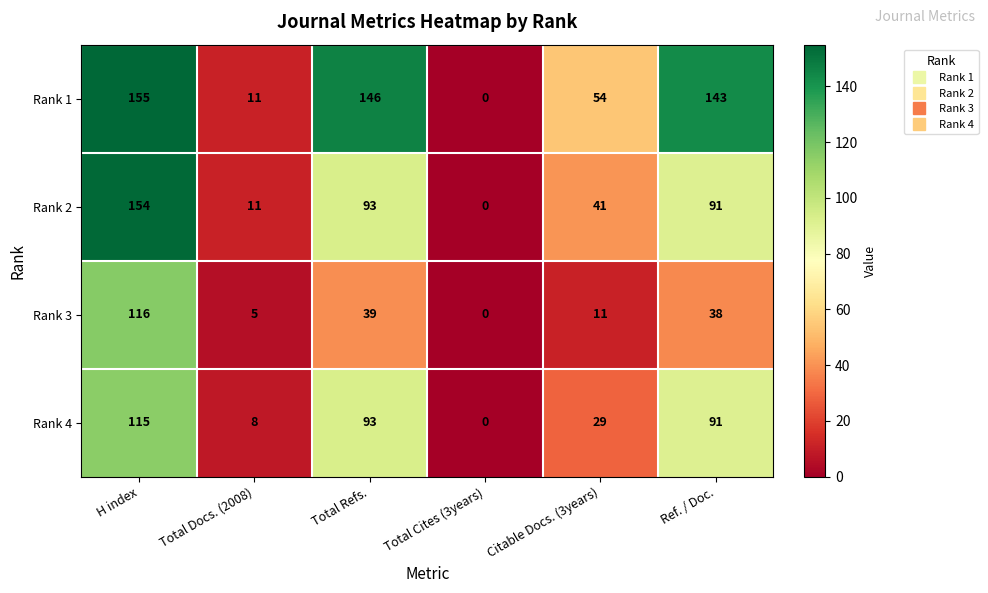

Where does the Rank 1 series first go above 143?

H index